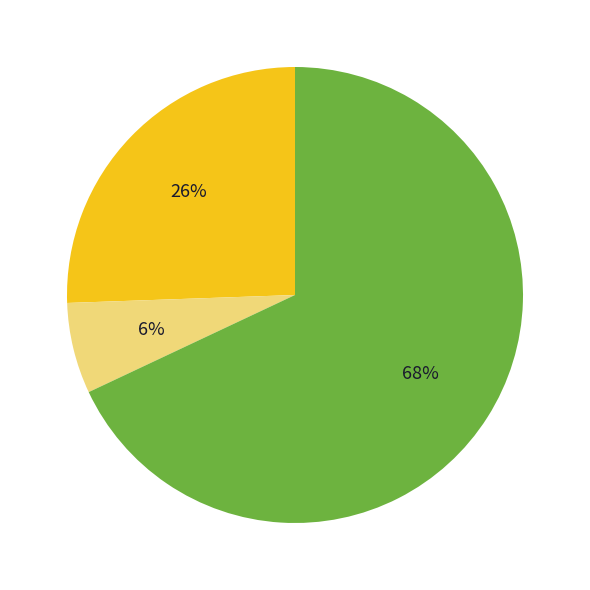

Is there a majority slice in this chart?

Yes